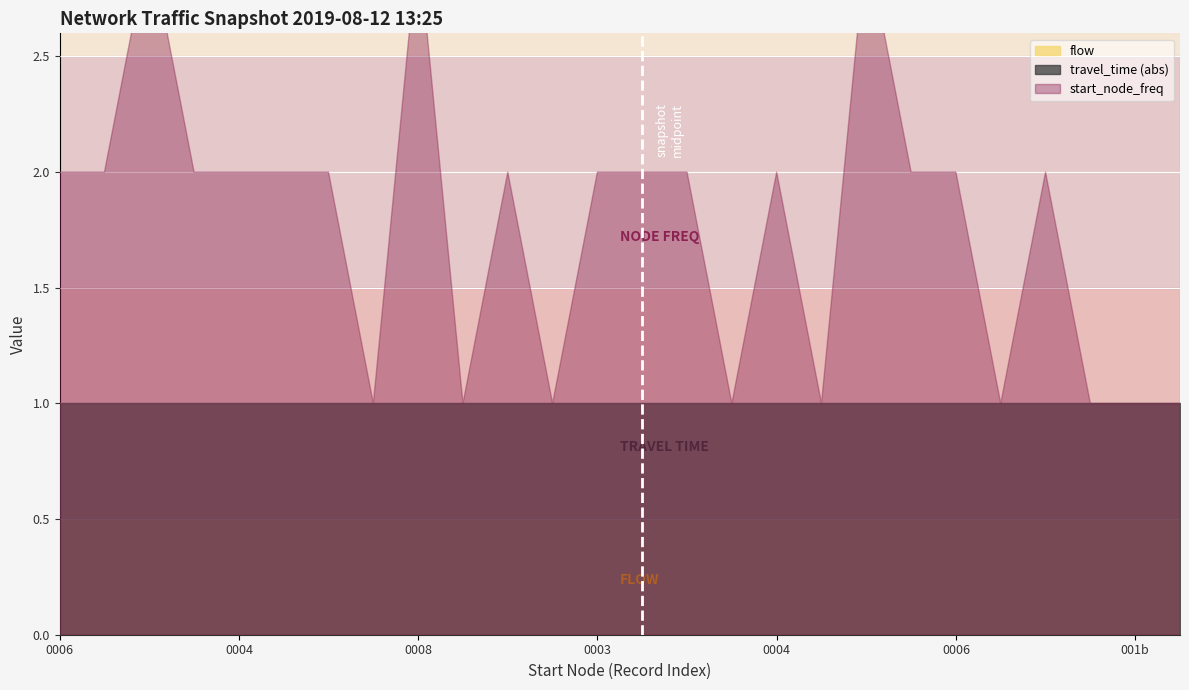

List the labels in order of travel_time value, smallest first.

0, 1, 2, 3, 4, 5, 6, 7, 8, 9, 10, 11, 12, 13, 14, 15, 16, 17, 18, 19, 20, 21, 22, 23, 24, 25